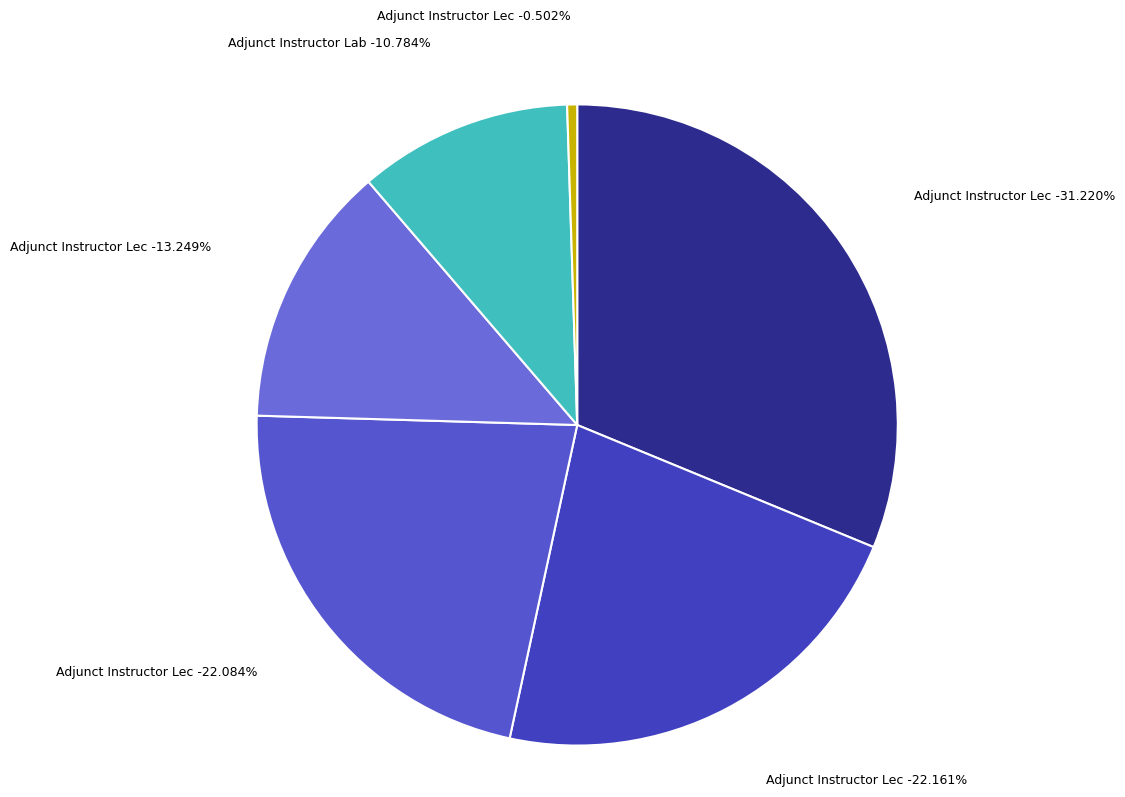

What is the ratio of the value at Adjunct Instructor Lec (10605) to the value at Adjunct Instructor Lec (17677)?

0.6